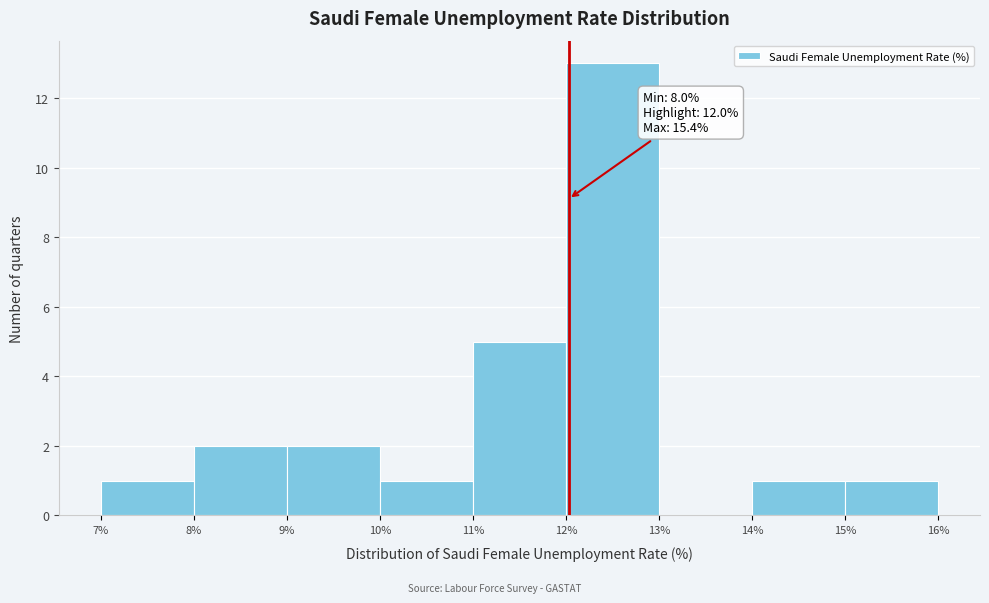

Over which range of the x-axis is the bar tallest?

12% to 13%